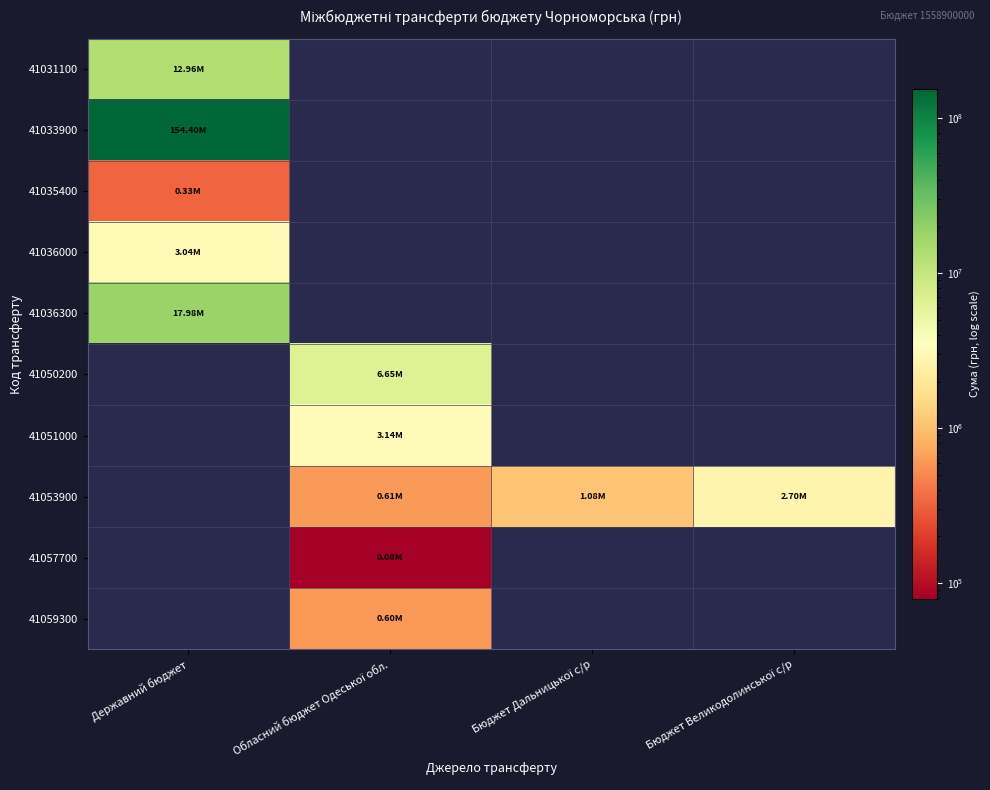

Is it true that 41050200 equals 6648674.0 at Обласний бюджет Одеської обл.?

True